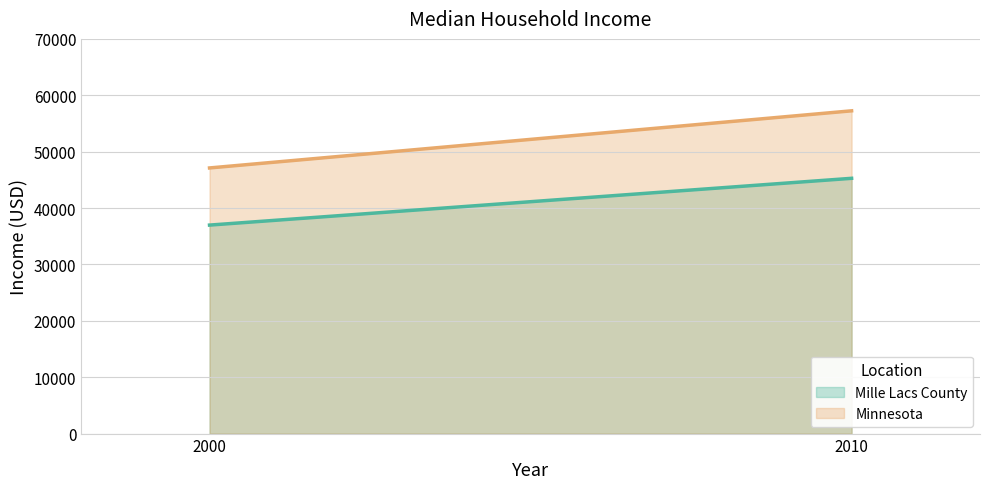

Count the Minnesota values in the range 47111 to 57243.

2